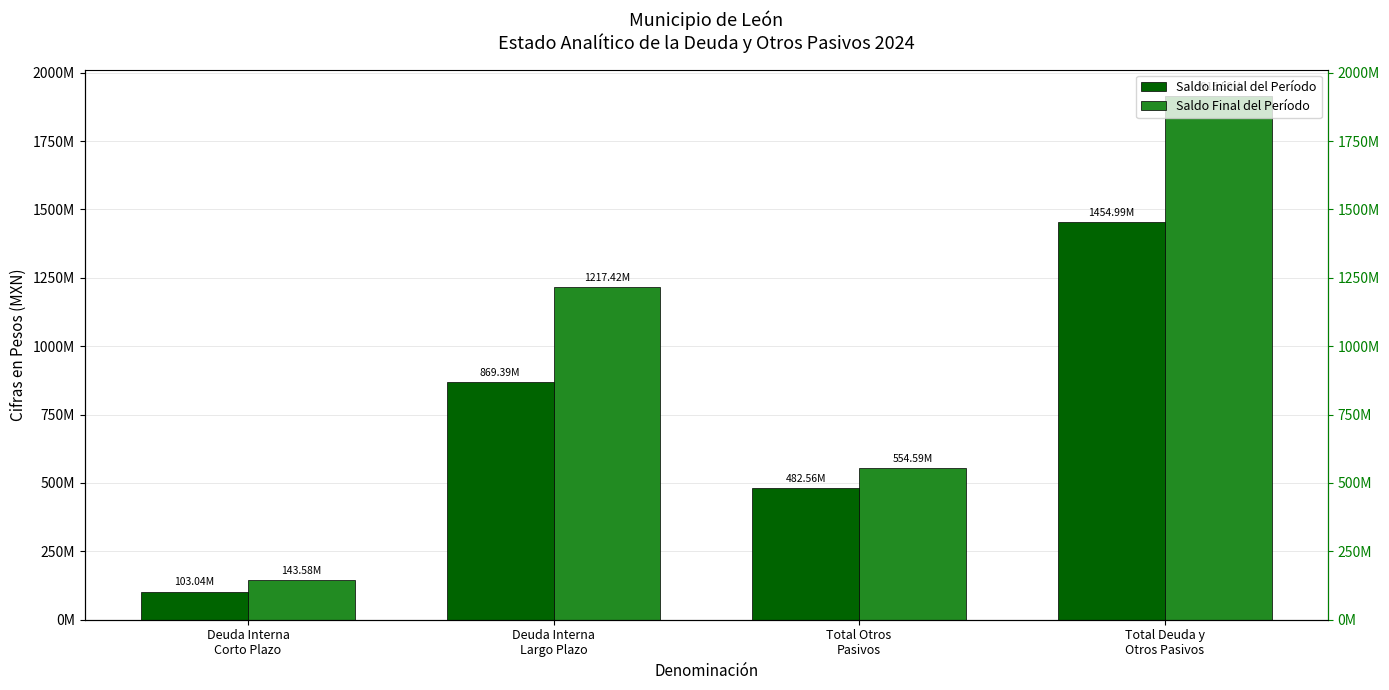

What are all the series names shown in the legend?

Saldo Inicial del Período, Saldo Final del Período